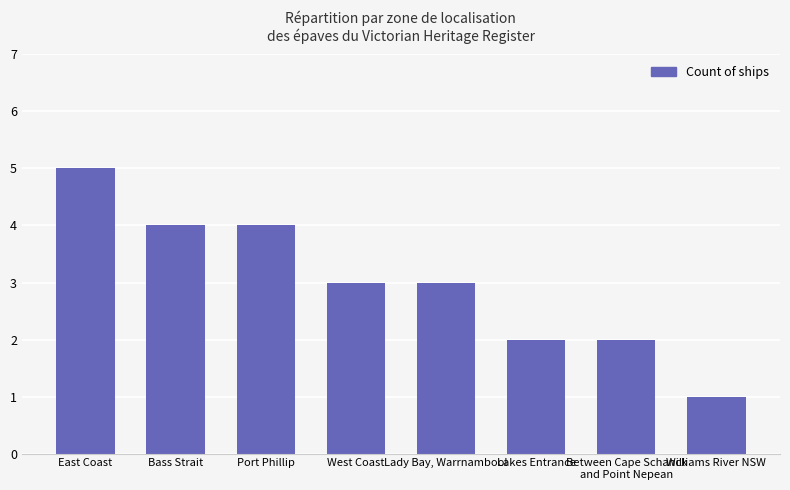

Approximately how many times larger is the value at Port Phillip compared to East Coast?

0.8